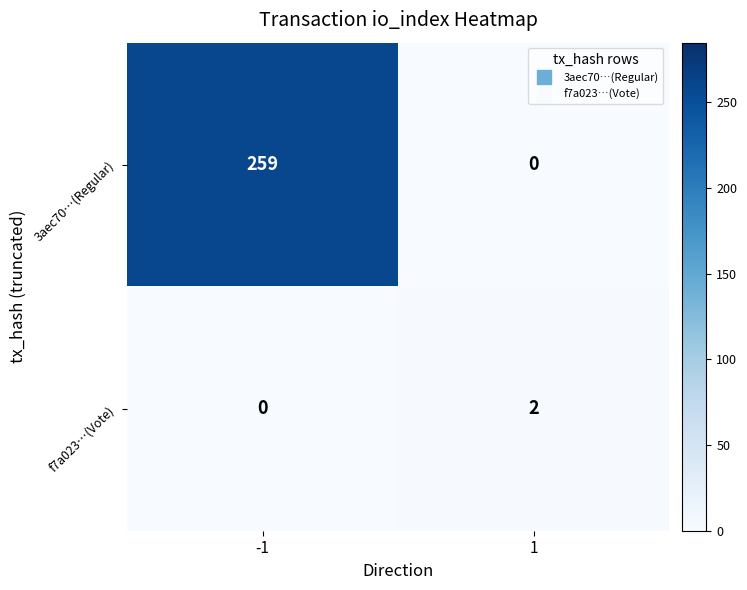

What is the difference between the 3aec70…(Regular) values at -1 and 1?

259